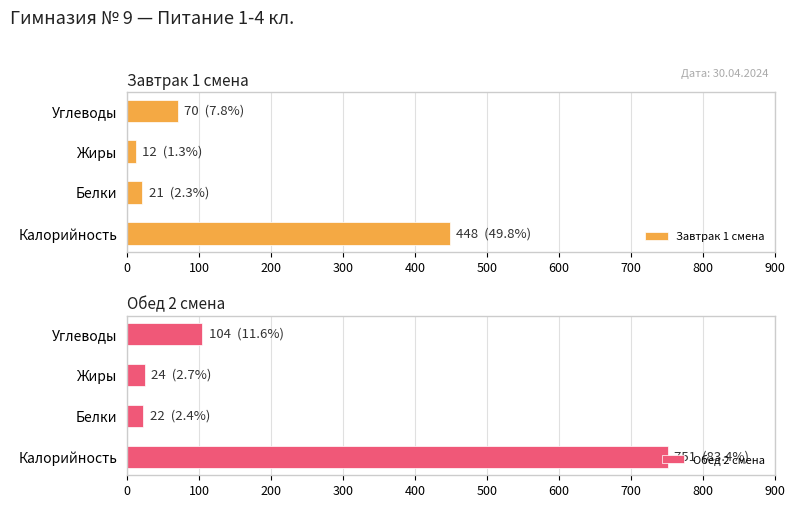

What is the maximum value for Обед 2 смена?

751